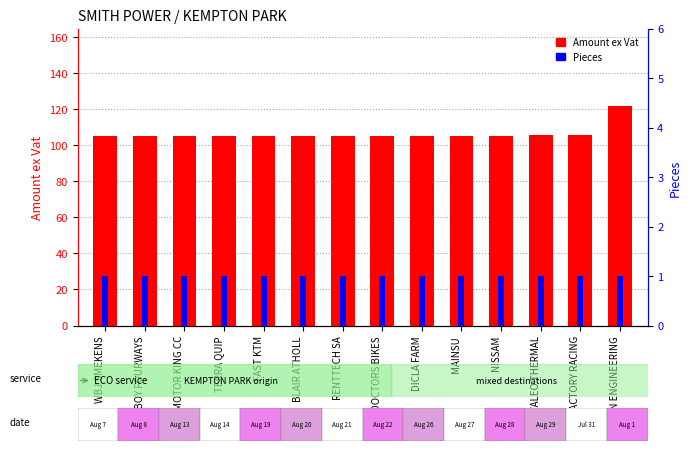

Reading right to left, list all the values displayed in this chart.

Amount ex Vat: LESSAN ENGINEERING=122.0	FACTORY RACING=105.5	VALEO THERMAL=105.5	NISSAM=105.2	MAINSU=105.2	DICLA FARM=105.2	DOCTORS BIKES=105.2	RENTTECH SA=105.2	BLAIR ATHOLL=105.2	FAST KTM=105.2	TERRA QUIP=105.2	MOTOR KING CC=105.2	BIG BOY FOURWAYS=105.2	WBJ SMEKENS=105.2
Pieces: LESSAN ENGINEERING=1.0	FACTORY RACING=1.0	VALEO THERMAL=1.0	NISSAM=1.0	MAINSU=1.0	DICLA FARM=1.0	DOCTORS BIKES=1.0	RENTTECH SA=1.0	BLAIR ATHOLL=1.0	FAST KTM=1.0	TERRA QUIP=1.0	MOTOR KING CC=1.0	BIG BOY FOURWAYS=1.0	WBJ SMEKENS=1.0